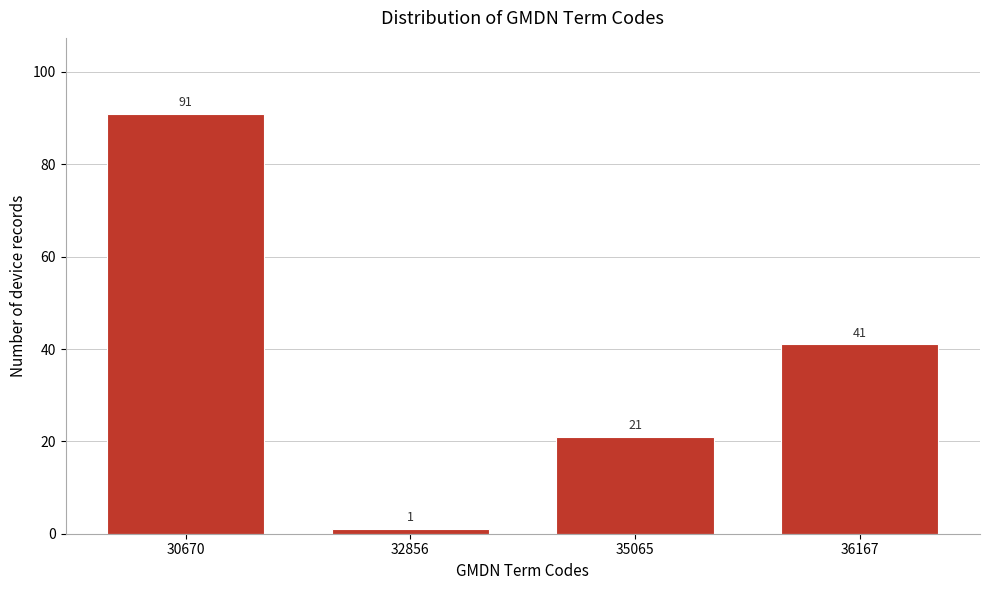

Reading left to right, extract all data points from this chart.

30670=91	32856=1	35065=21	36167=41